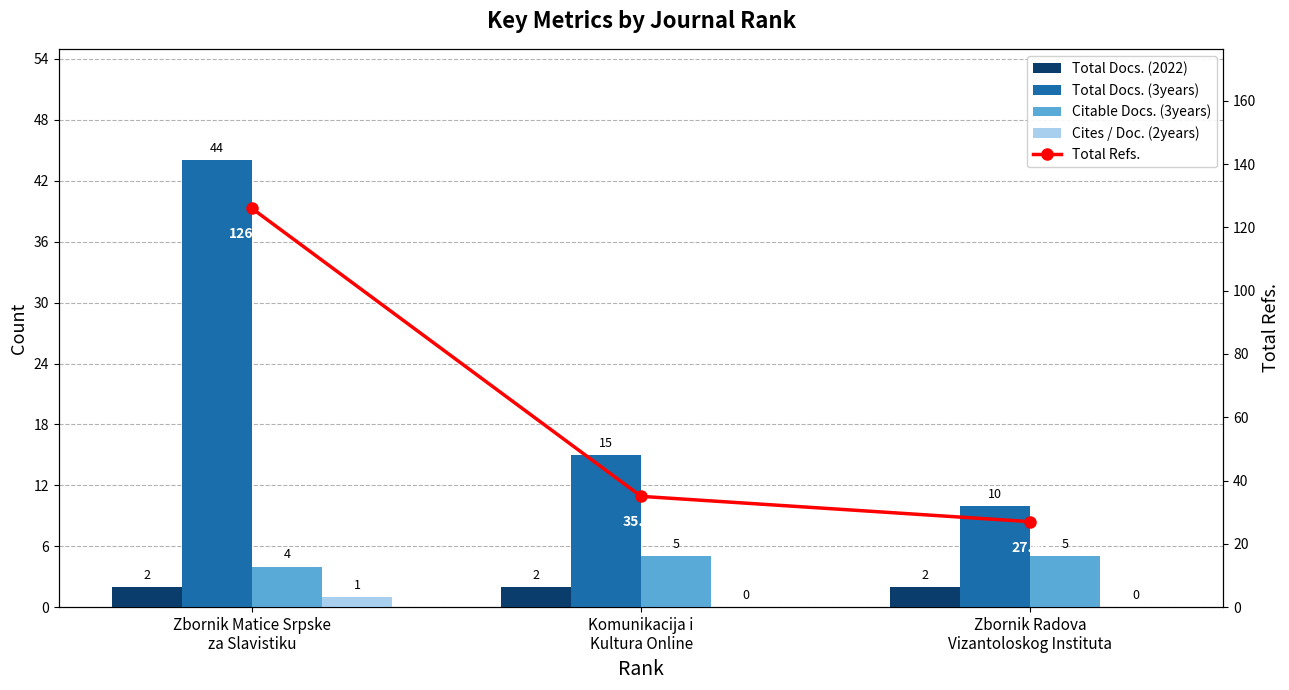

What is the sum of the Total Docs. (2022) values at Zbornik Radova
Vizantoloskog Instituta and Zbornik Matice Srpske
za Slavistiku?

4